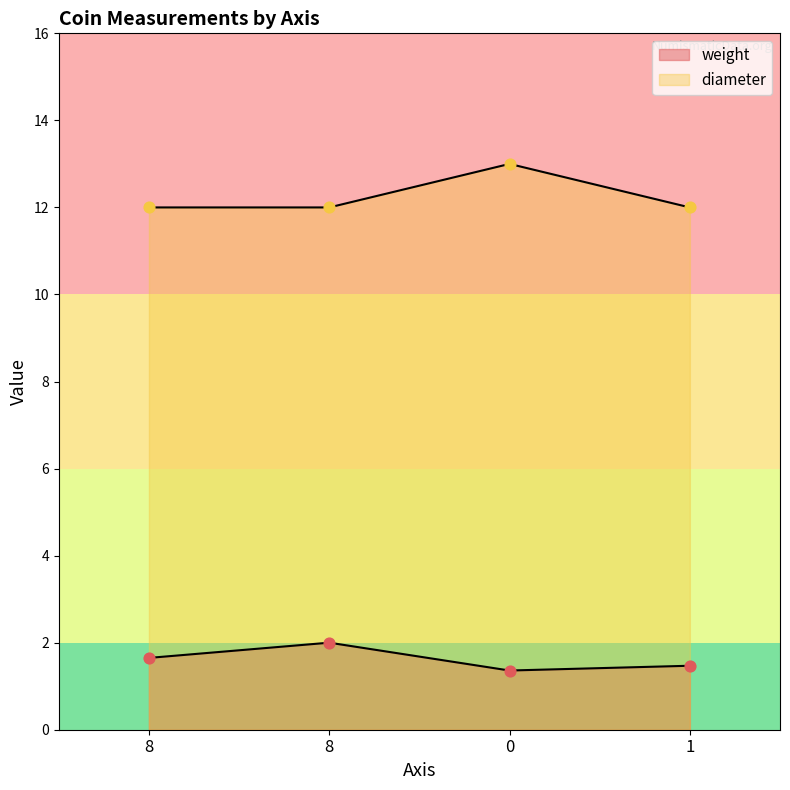

What is the total value across all series at 8?

13.7